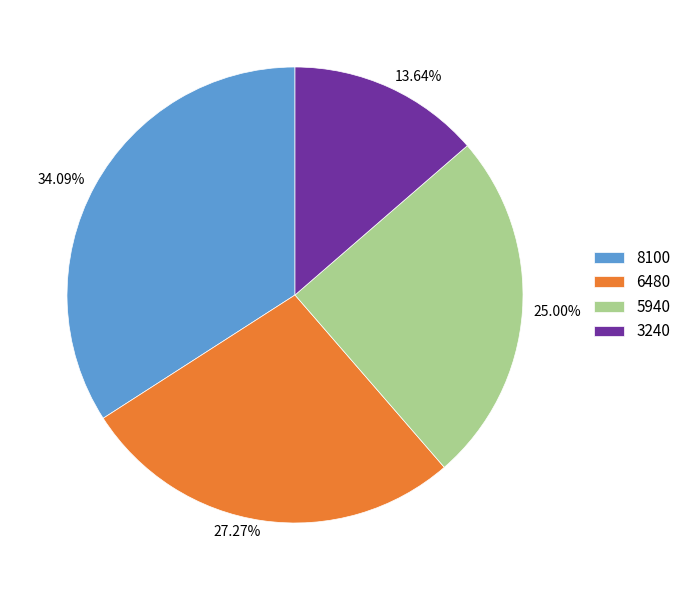

What is the ratio of the value at 6480 to the value at 5940?

1.1